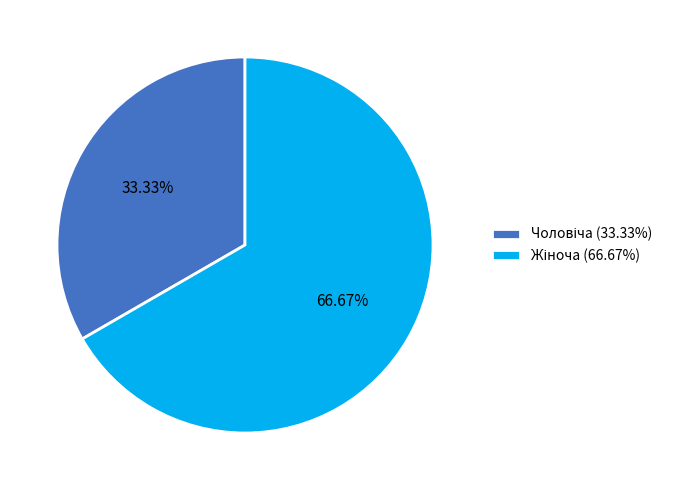

Does any single category account for the majority?

Yes